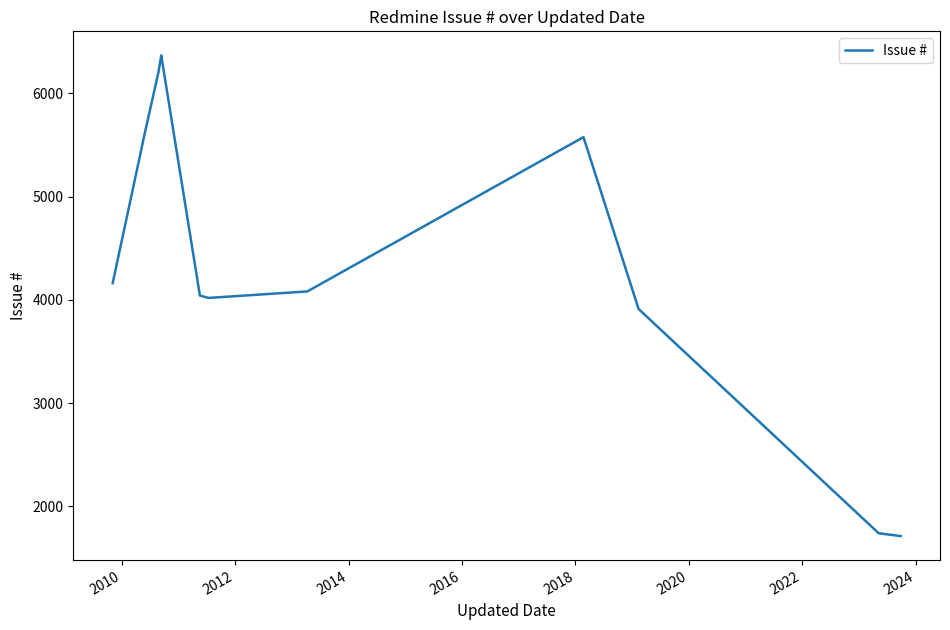

What is the value of the 13th point from the left?

1712